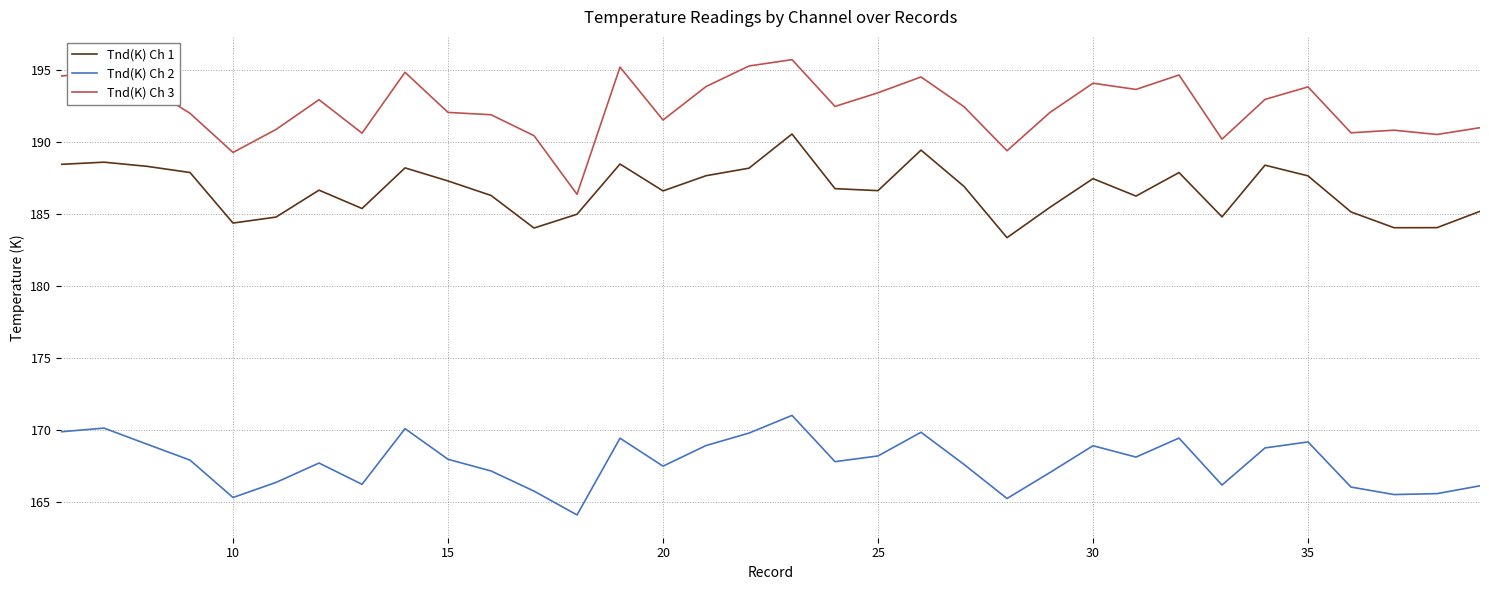

Rank the series by their maximum value, from lowest to highest.

Tnd(K) Ch 2, Tnd(K) Ch 1, Tnd(K) Ch 3